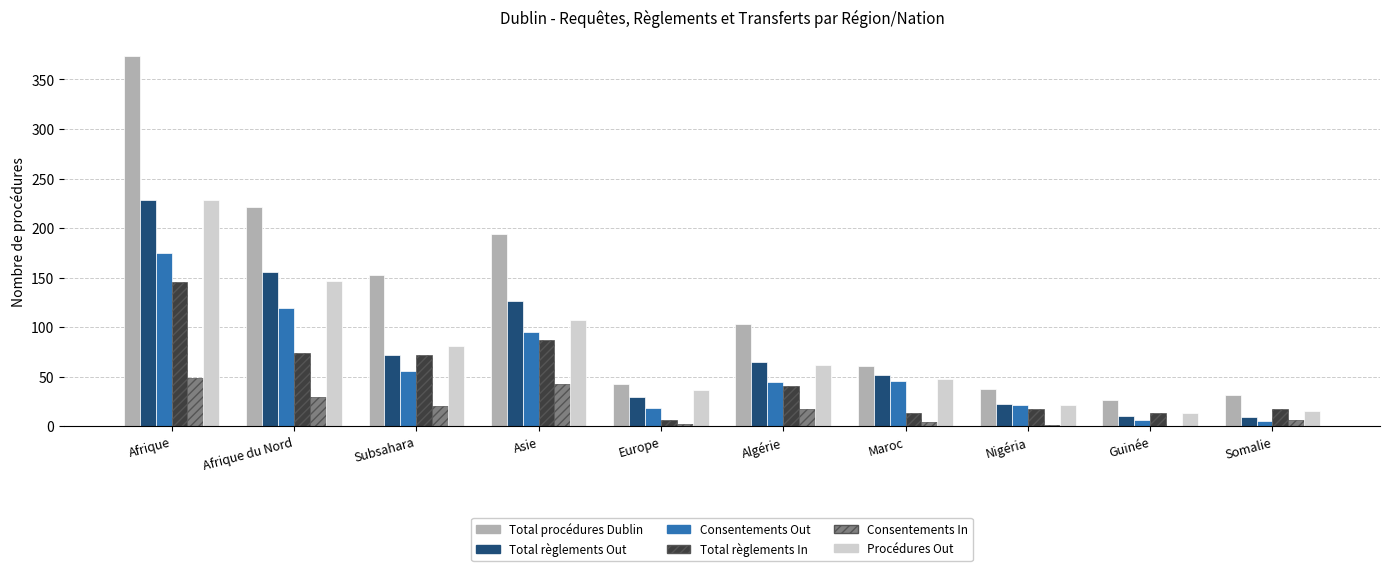

At which category is the sum across all series the highest?

Afrique